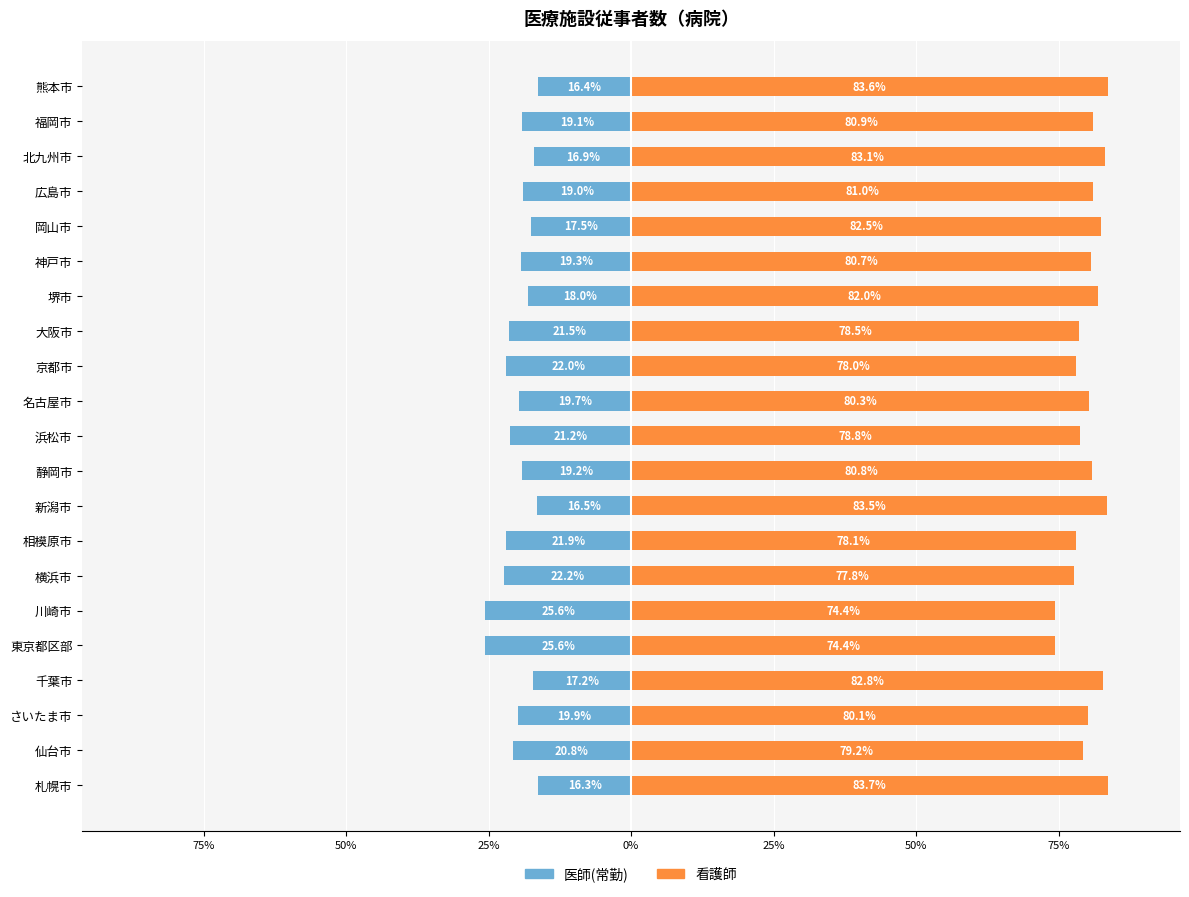

Is the value of 医師(常勤) at 川崎市 greater than the value of 看護師 at 堺市?

No